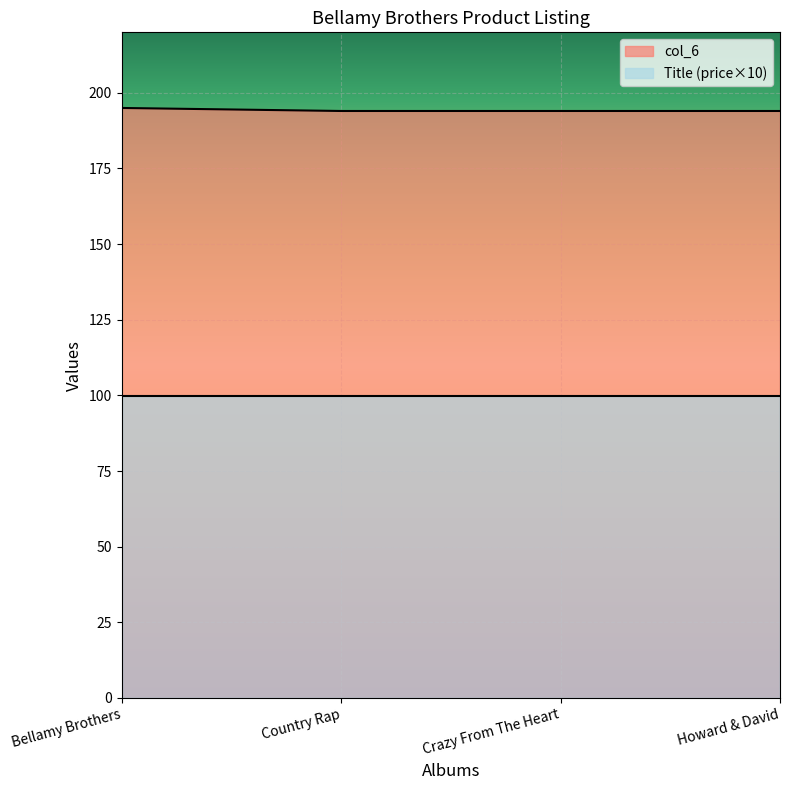

Reading left to right, extract all data points from this chart.

195	194	194	194